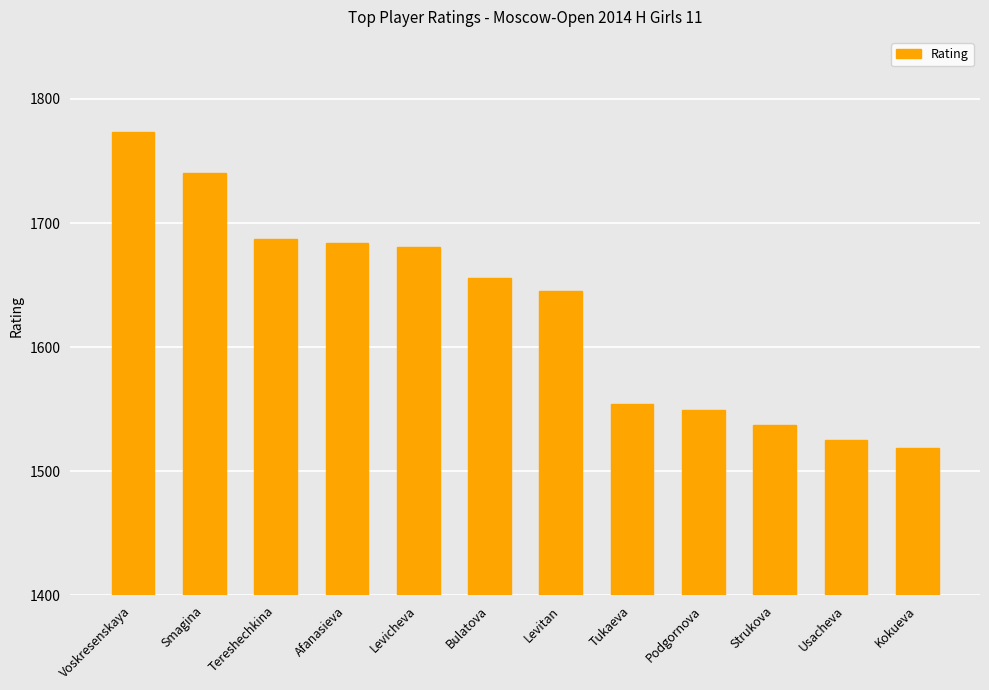

What is the average value?

1629